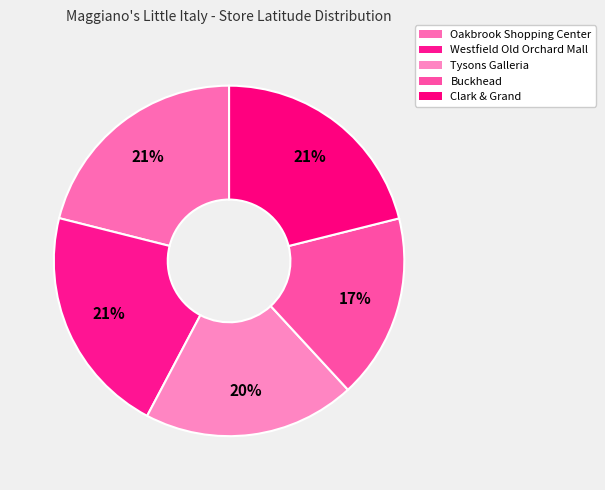

What is the ratio of the value at Buckhead to the value at Tysons Galleria?

0.9